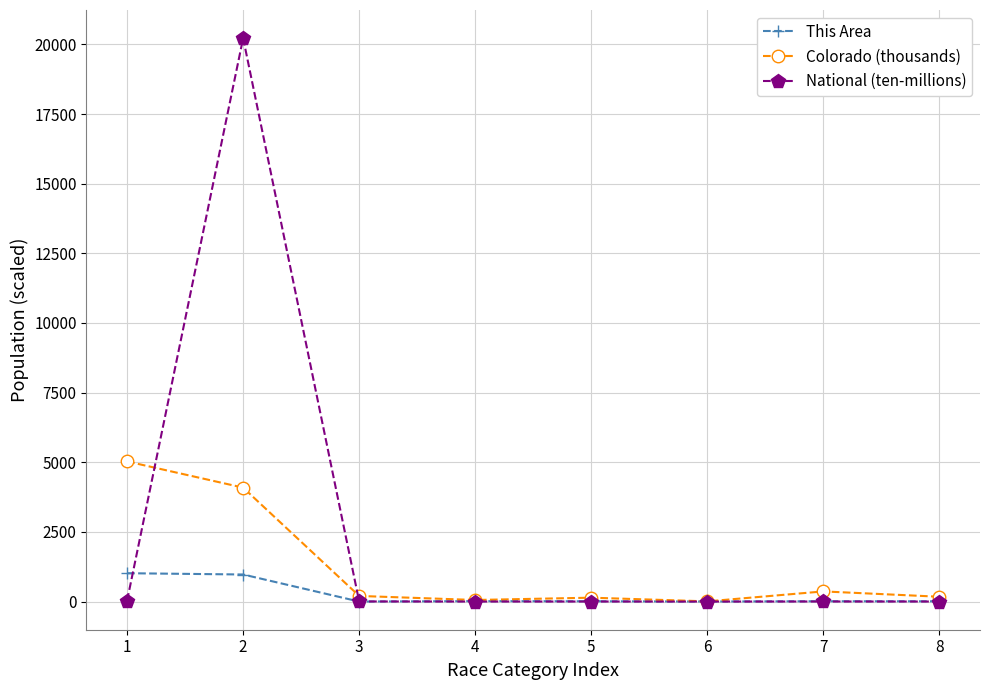

What are all the series names shown in the legend?

This Area, Colorado (thousands), National (ten-millions)